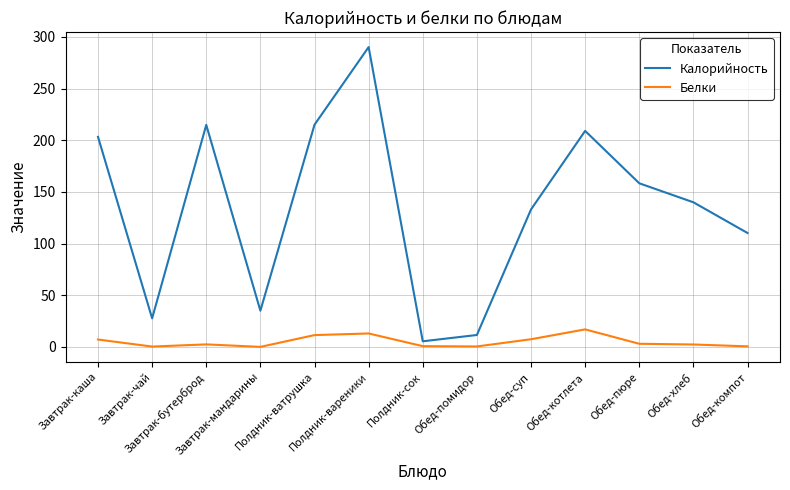

Which series has the largest total across all categories?

Калорийность